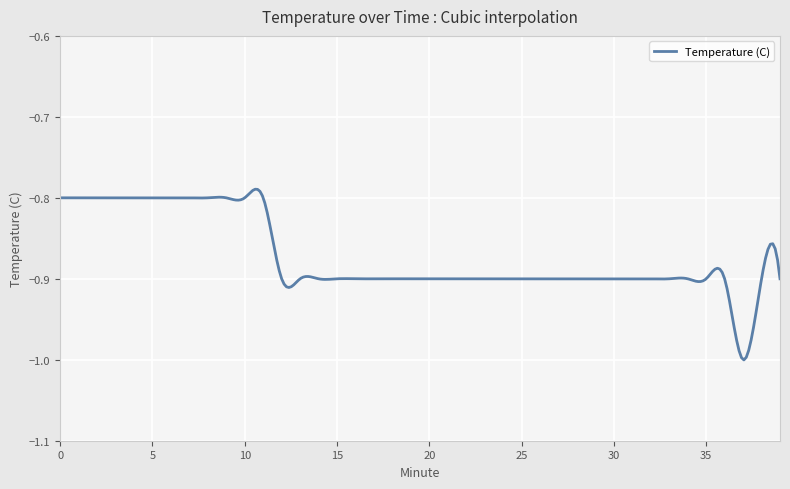

How many lines are shown in the chart?

1